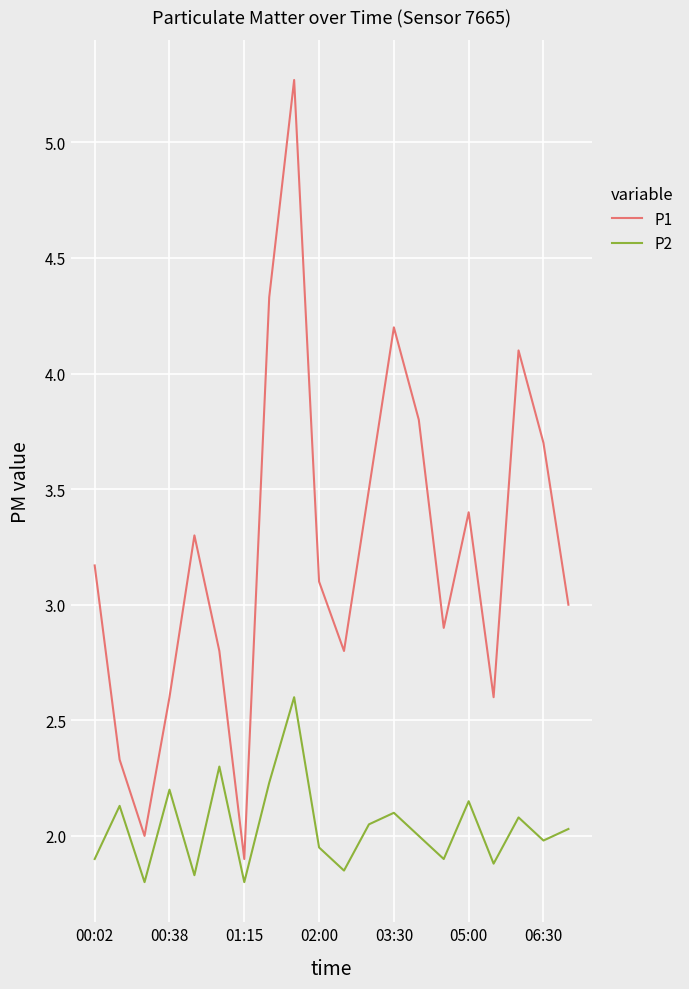

Which series has the largest total across all categories?

P1